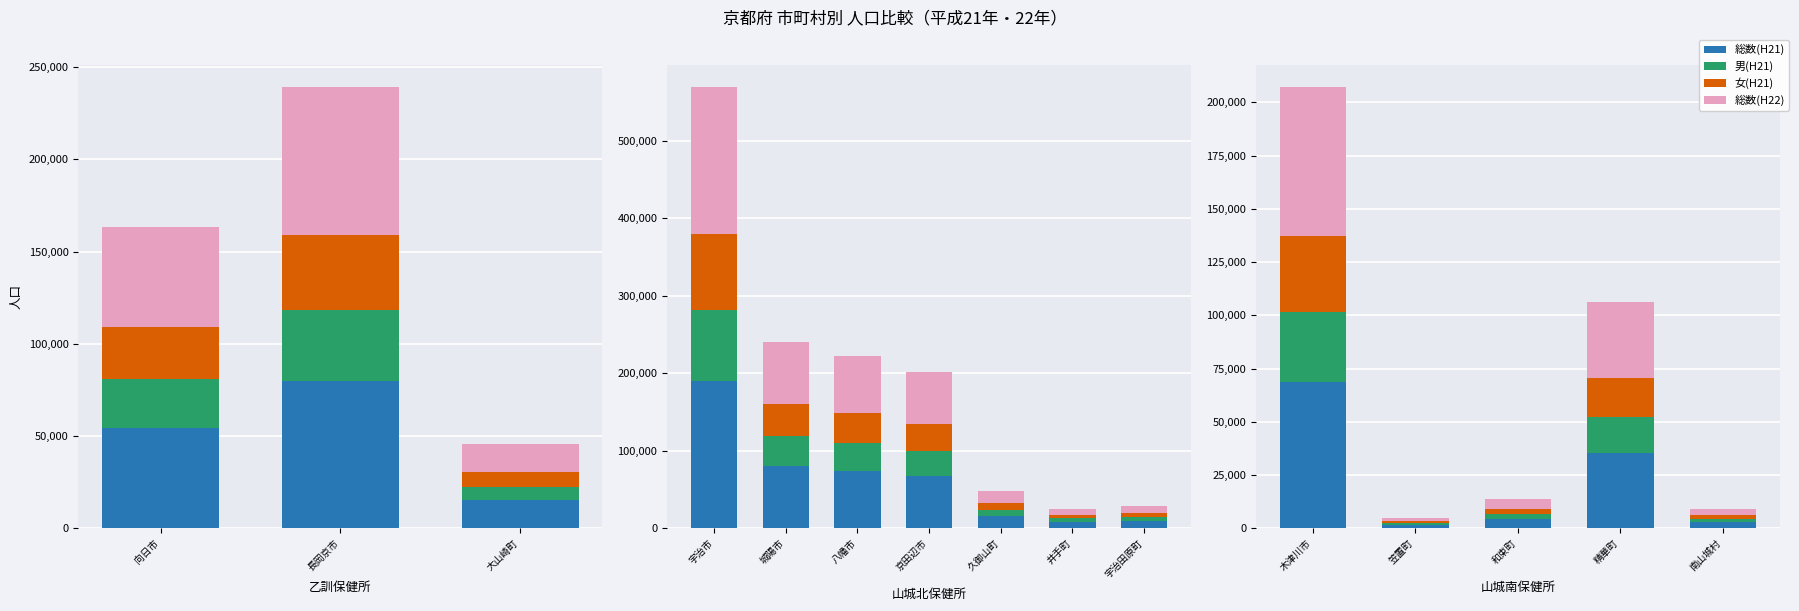

Which series changed the most between 木津川市 and 和束町?

総数(H22)